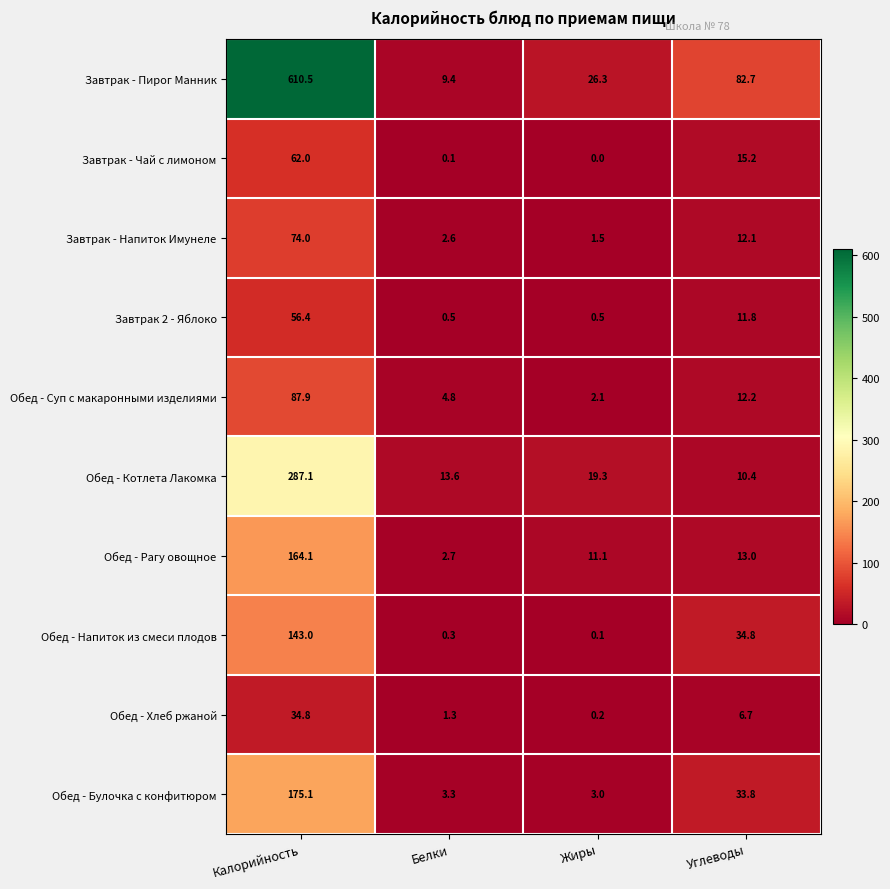

At which category does the chart reach its minimum across all series?

Жиры